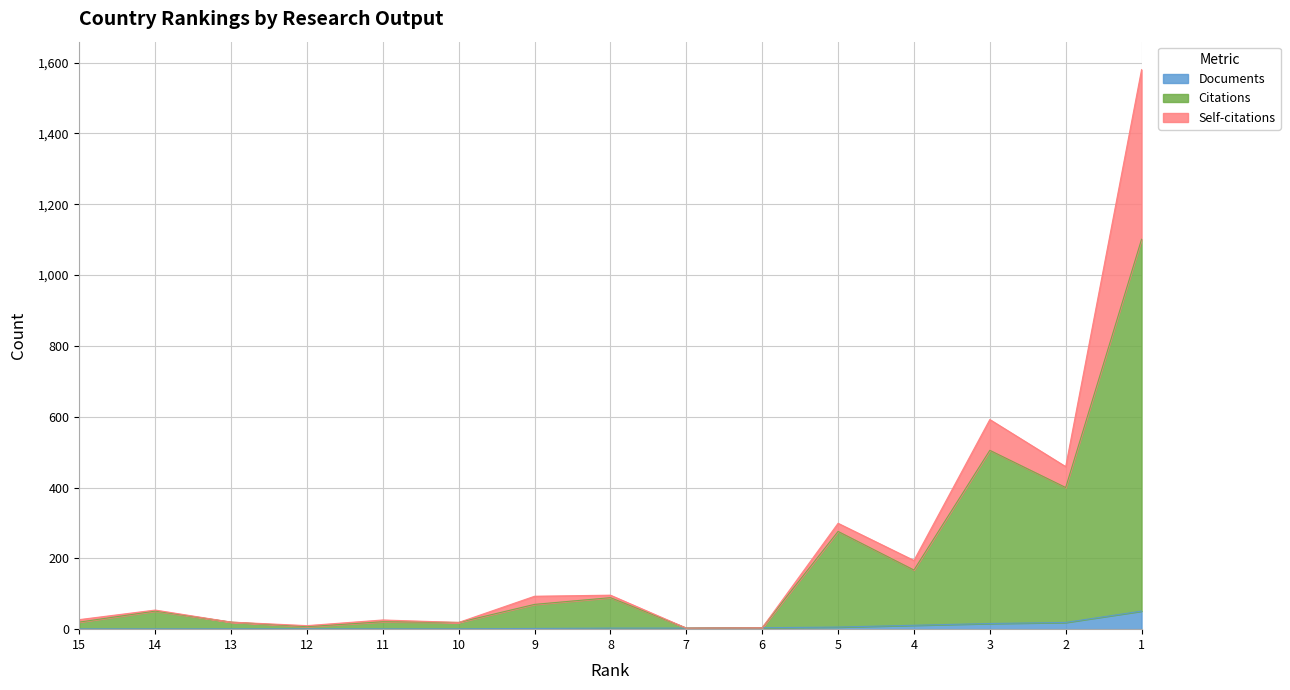

True or false: Citations and Documents intersect in this chart.

False